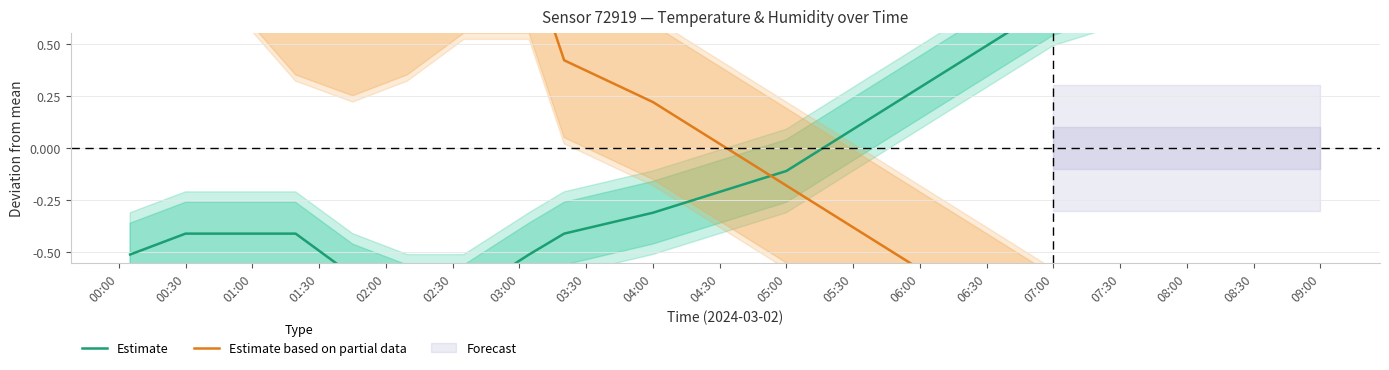

At which category is the sum across all series the highest?

00:00